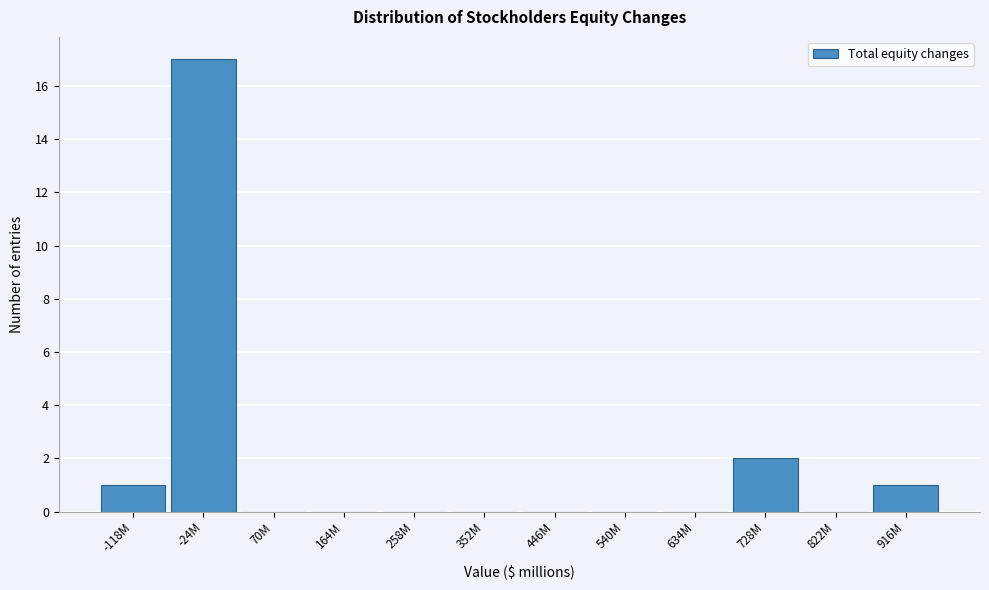

Reading left to right, extract all data points from this chart.

-118M=1	-24M=17	70M=0	164M=0	258M=0	352M=0	446M=0	540M=0	634M=0	728M=2	822M=0	916M=1